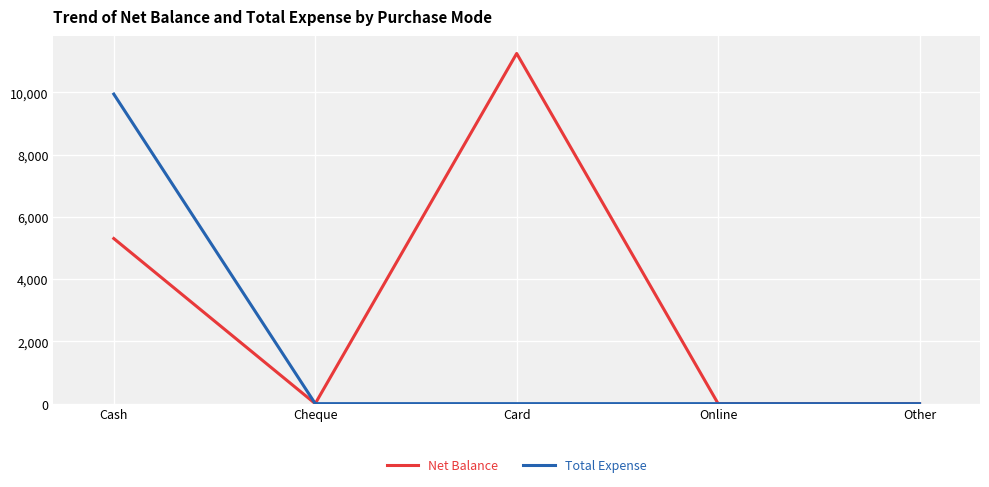

Which series has the largest total across all categories?

Net Balance